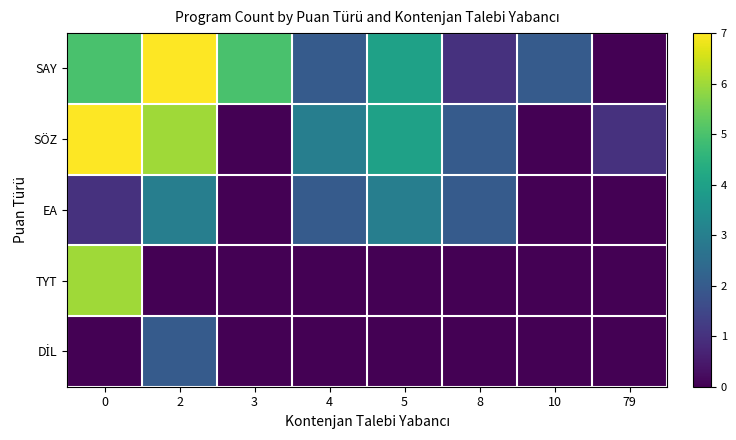

True or false: DİL has a value of 0 at 0.

True